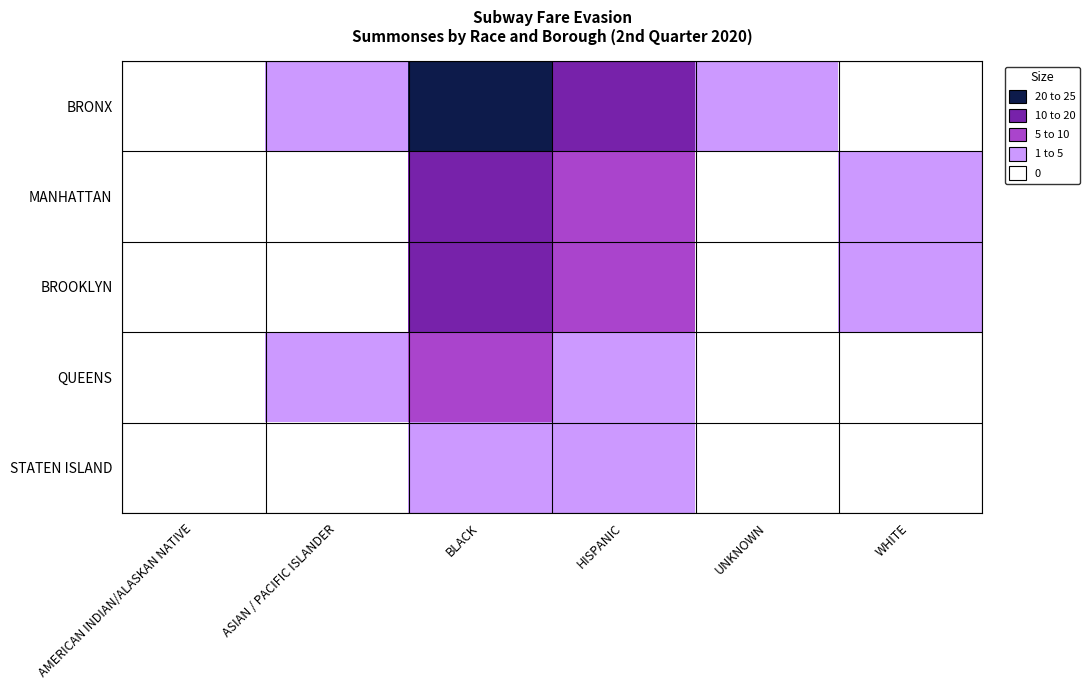

Reading left to right, list all the values displayed in this chart.

BRONX: AMERICAN INDIAN/ALASKAN NATIVE=0	ASIAN / PACIFIC ISLANDER=2	BLACK=25	HISPANIC=18	UNKNOWN=1	WHITE=0
MANHATTAN: AMERICAN INDIAN/ALASKAN NATIVE=0	ASIAN / PACIFIC ISLANDER=0	BLACK=18	HISPANIC=5	UNKNOWN=0	WHITE=1
BROOKLYN: AMERICAN INDIAN/ALASKAN NATIVE=0	ASIAN / PACIFIC ISLANDER=0	BLACK=15	HISPANIC=8	UNKNOWN=0	WHITE=1
QUEENS: AMERICAN INDIAN/ALASKAN NATIVE=0	ASIAN / PACIFIC ISLANDER=1	BLACK=8	HISPANIC=4	UNKNOWN=0	WHITE=0
STATEN ISLAND: AMERICAN INDIAN/ALASKAN NATIVE=0	ASIAN / PACIFIC ISLANDER=0	BLACK=2	HISPANIC=1	UNKNOWN=0	WHITE=0